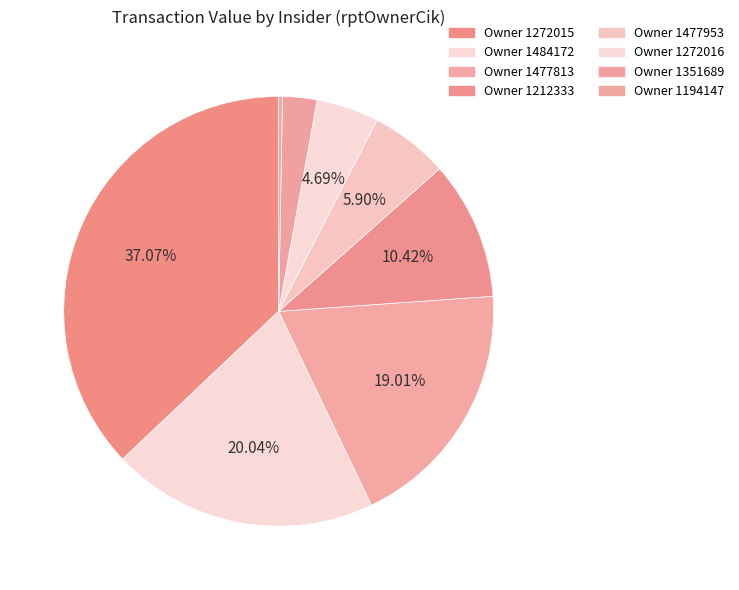

Does any single category account for the majority?

No